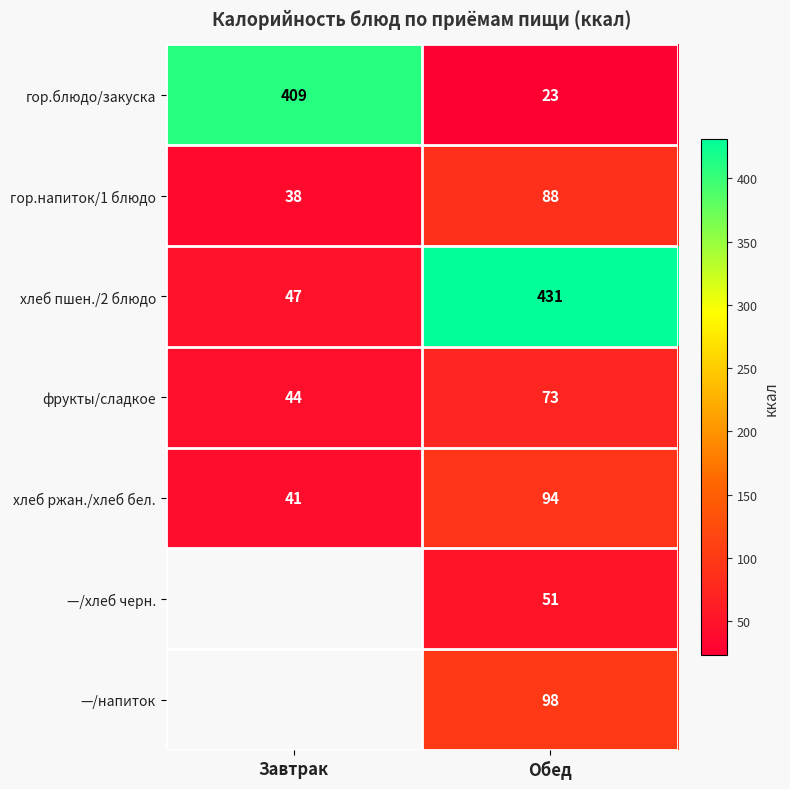

What is the sum of all гор.блюдо/закуска values?

432